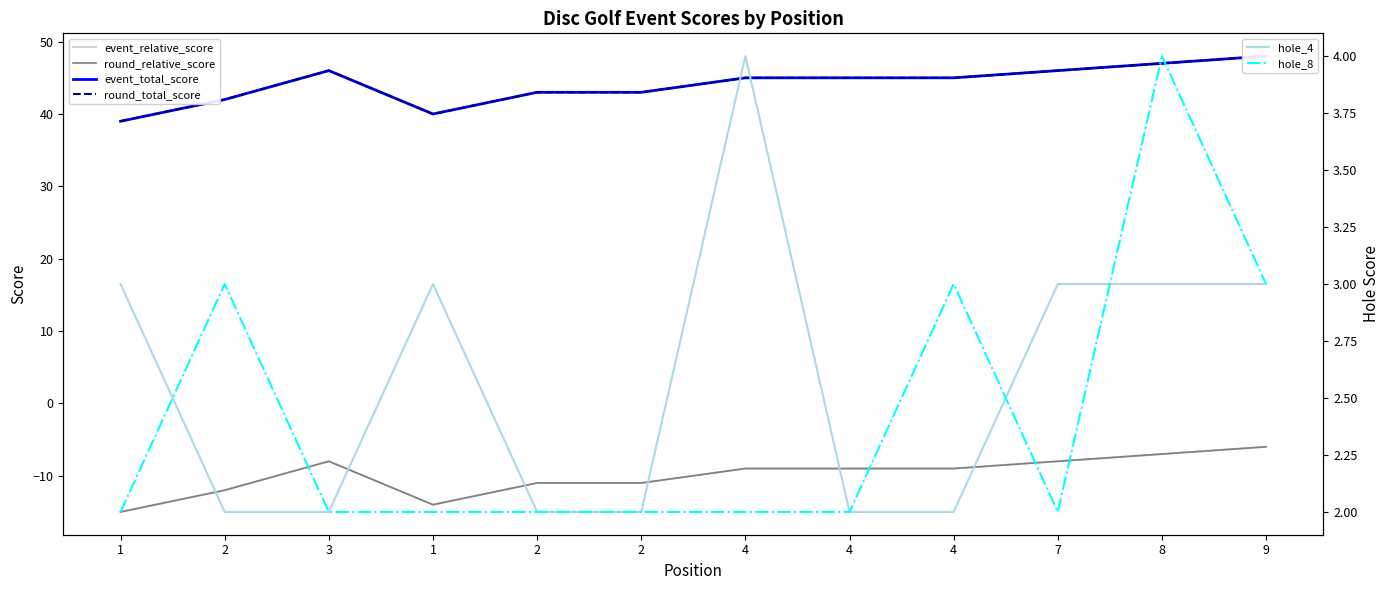

How many interior local peaks does the hole_8 series have?

3